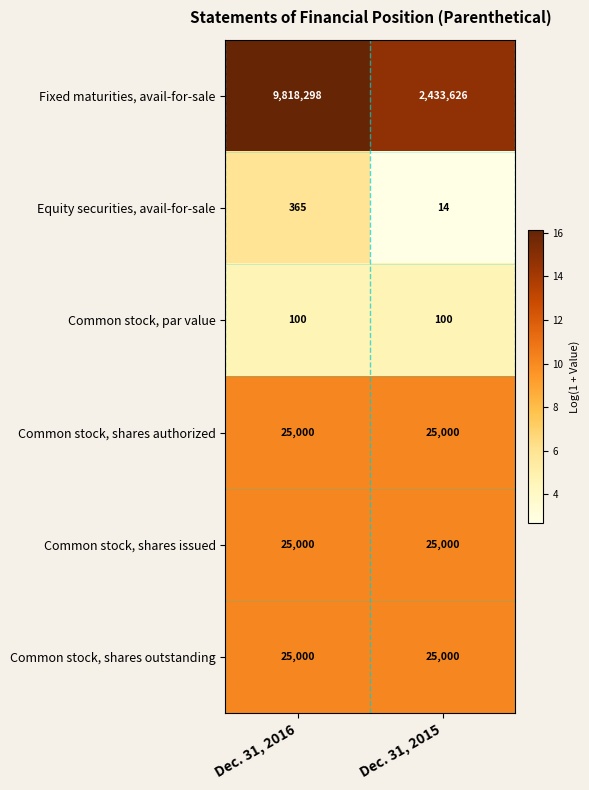

The value of Common stock, shares issued at Dec. 31, 2015 is 5353. True or false?

False